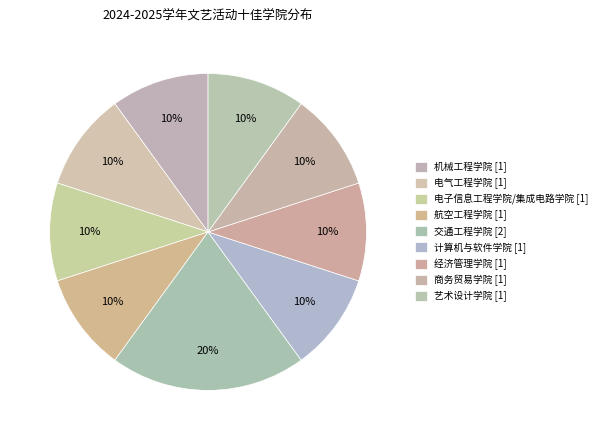

Combined, do 艺术设计学院 and 机械工程学院 account for over 50%?

No